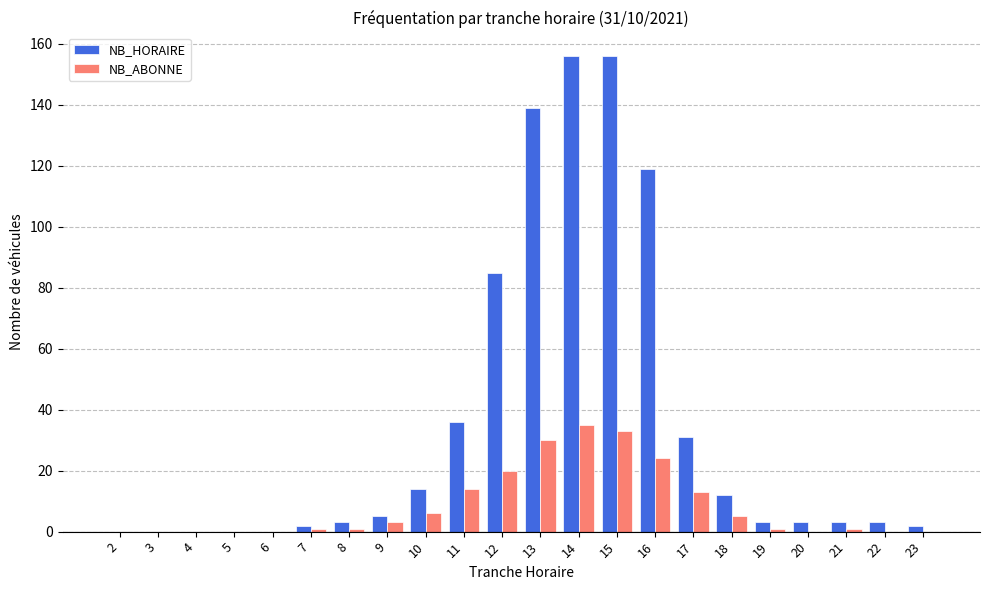

Is the value of NB_ABONNE at 11 greater than the value of NB_HORAIRE at 22?

Yes